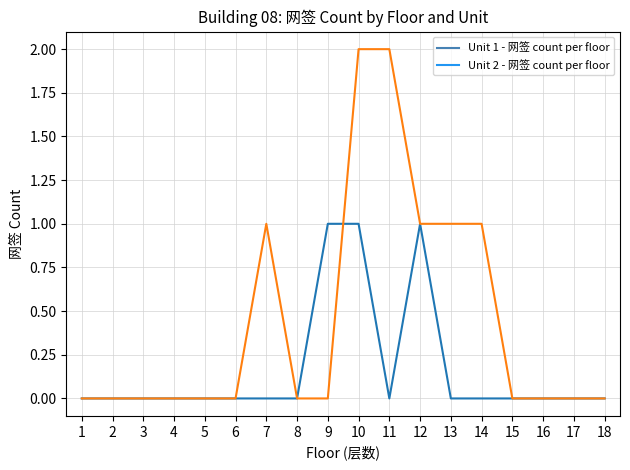

List the series in order of their overall mean, lowest first.

Unit 1 - 网签 count per floor, Unit 2 - 网签 count per floor